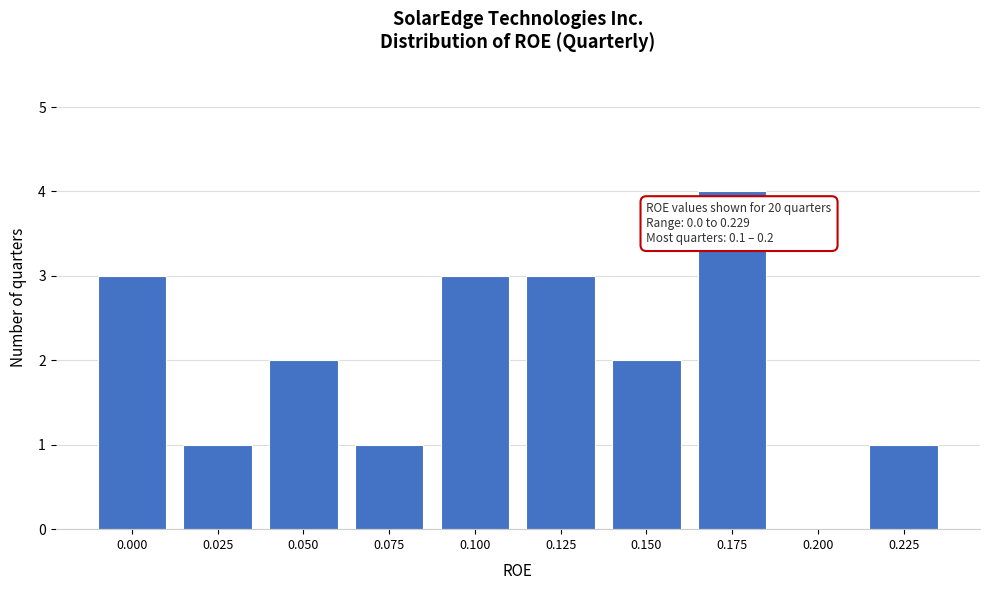

Reading left to right, transcribe all the data shown in this chart.

0.000=3	0.025=1	0.050=2	0.075=1	0.100=3	0.125=3	0.150=2	0.175=4	0.200=0	0.225=1